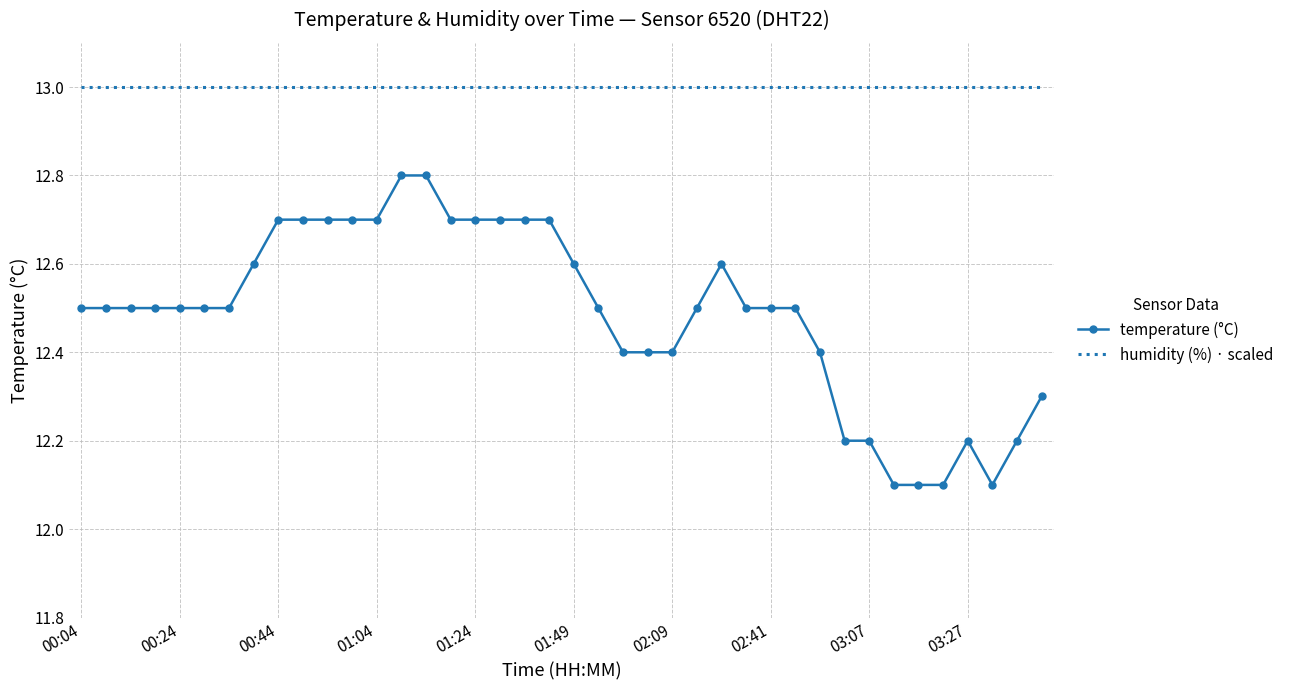

What is the difference between the maximum and minimum values in the temperature (°C) series?

0.7